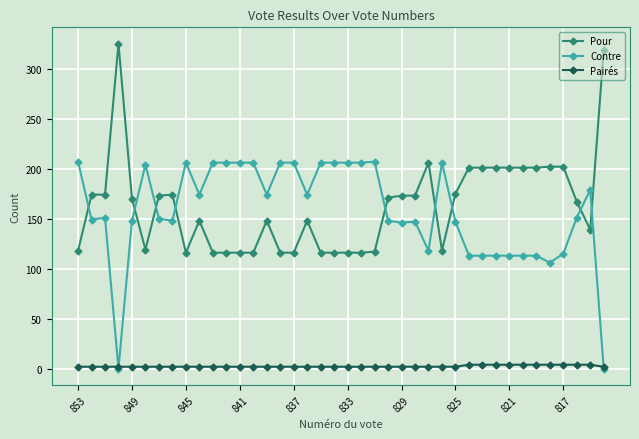

What are all the series names shown in the legend?

Pour, Contre, Pairés